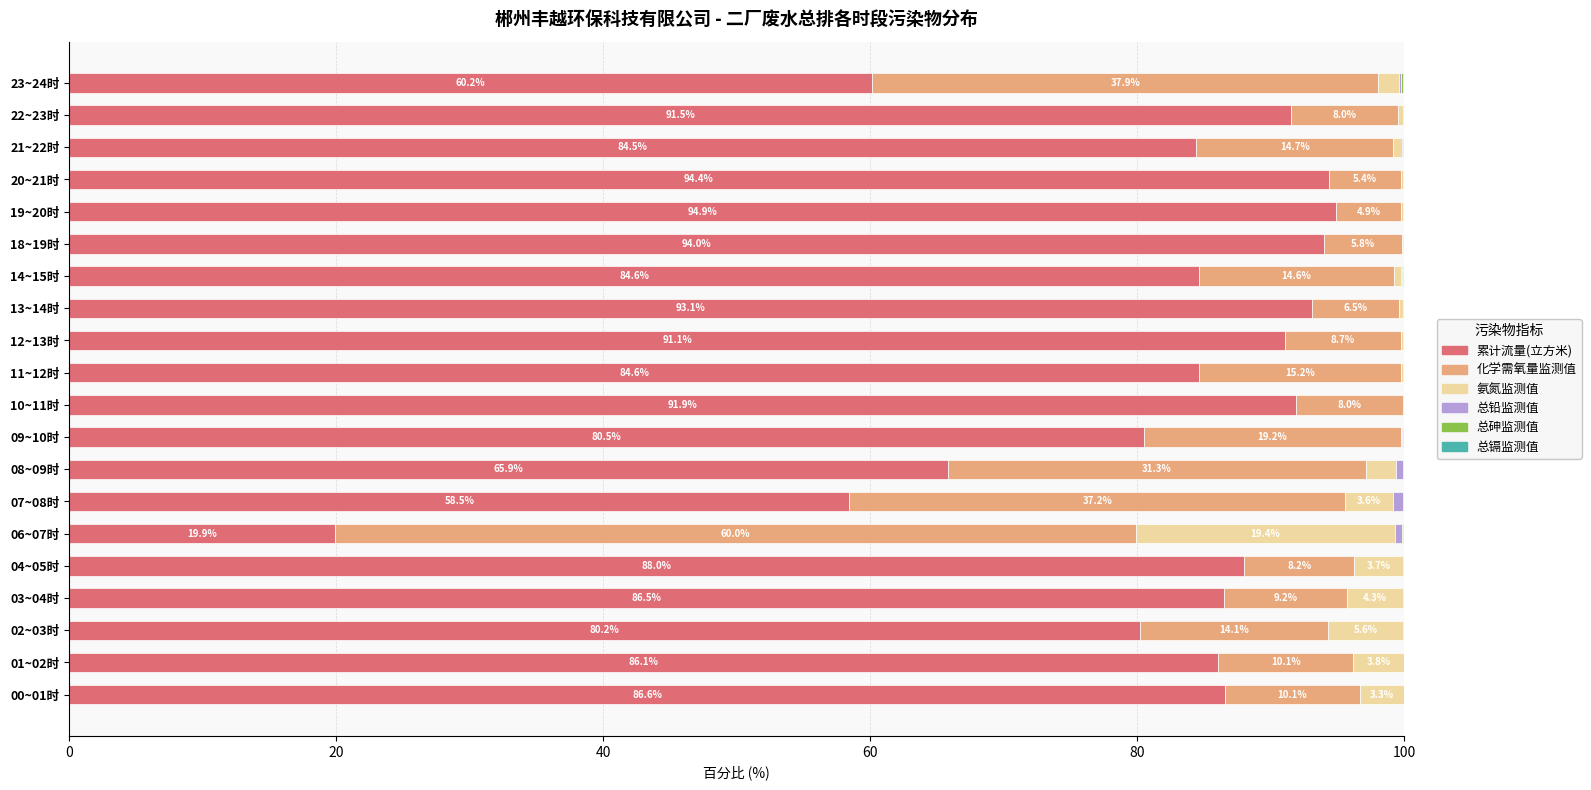

The 累计流量(立方米) series shows 91.1 at 12~13时. True or false?

True